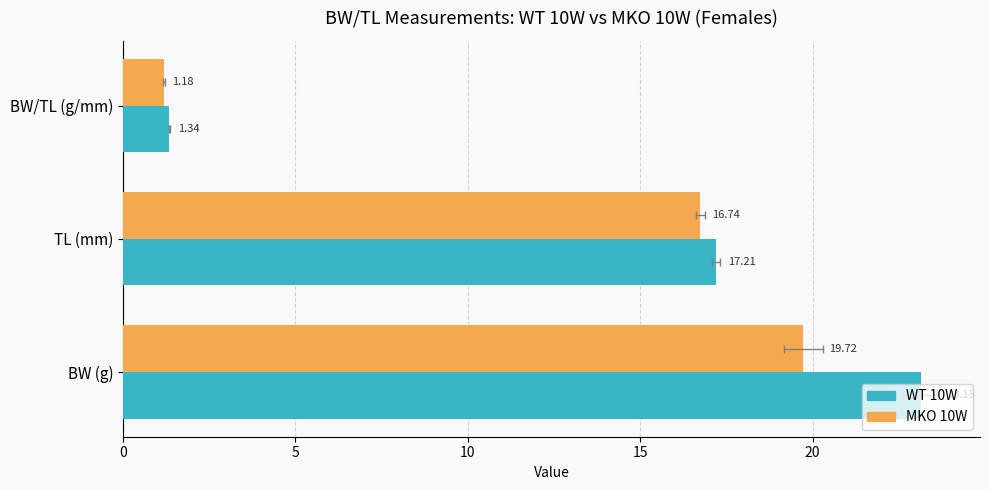

Rank the series by their maximum value, from lowest to highest.

MKO 10W, WT 10W